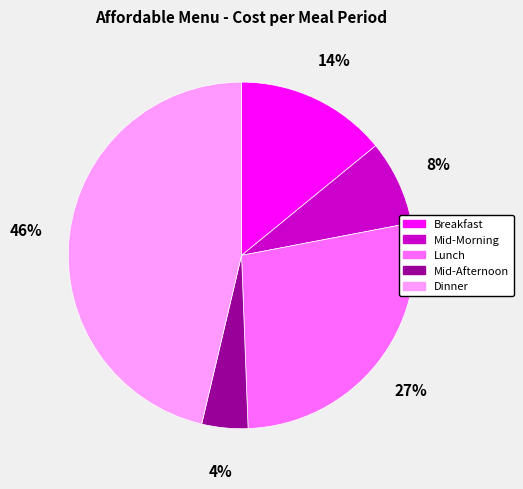

What is the largest slice in the pie chart?

Dinner